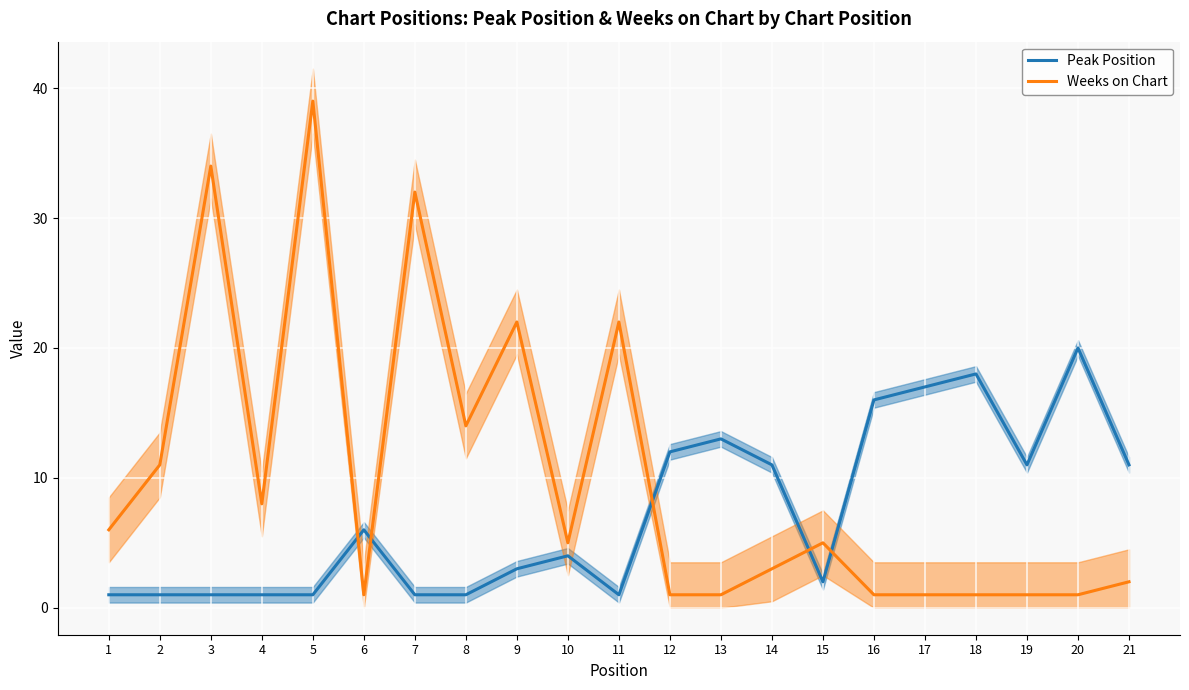

What is the total value across all series at 8?

15